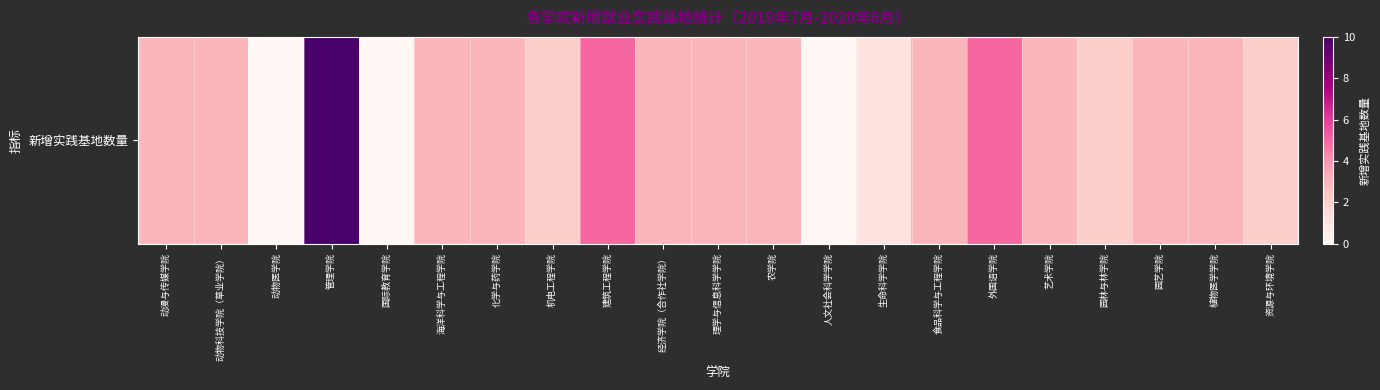

Which label corresponds to the largest value in the chart?

管理学院